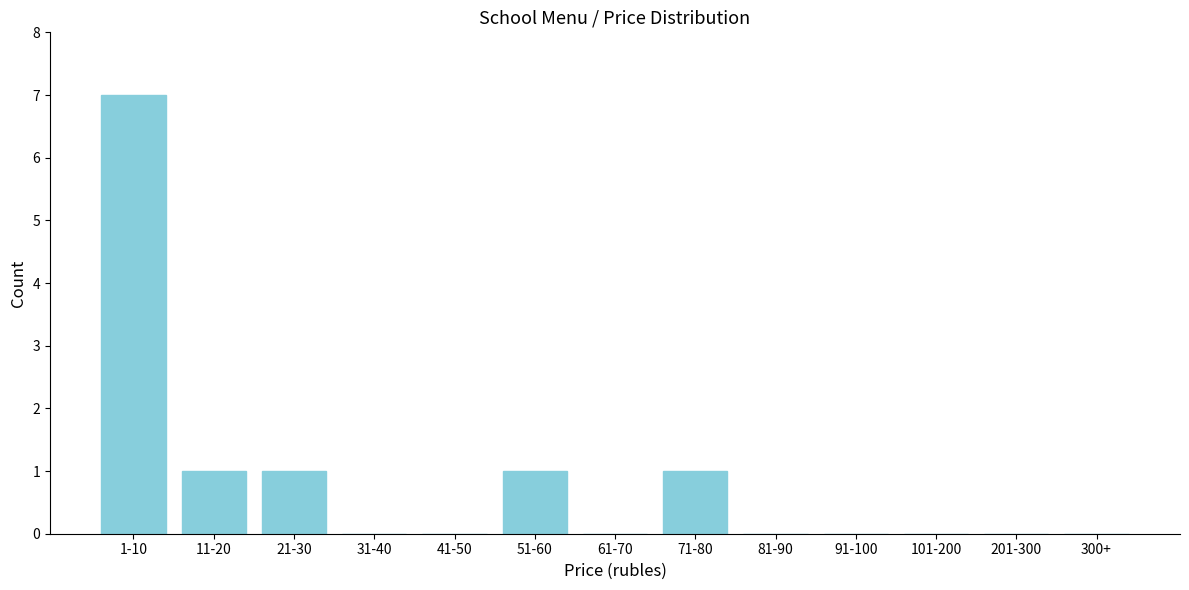

Reading right to left, what are all the values shown in this chart?

300+=0	201-300=0	101-200=0	91-100=0	81-90=0	71-80=1	61-70=0	51-60=1	41-50=0	31-40=0	21-30=1	11-20=1	1-10=7